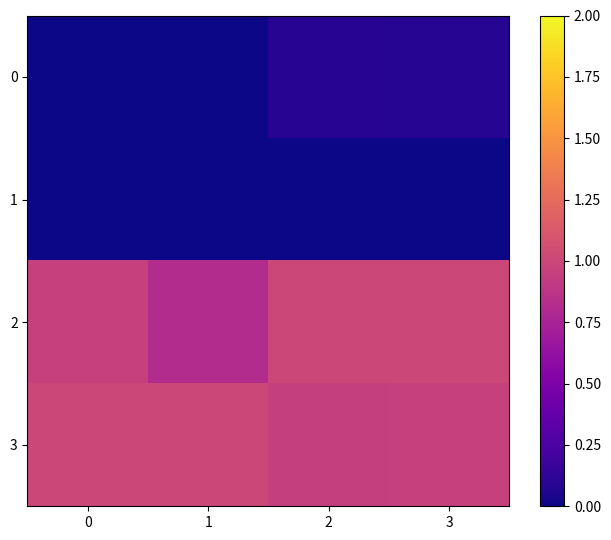

Rank the series at 0 from highest to lowest value.

3, 2, 0, 1